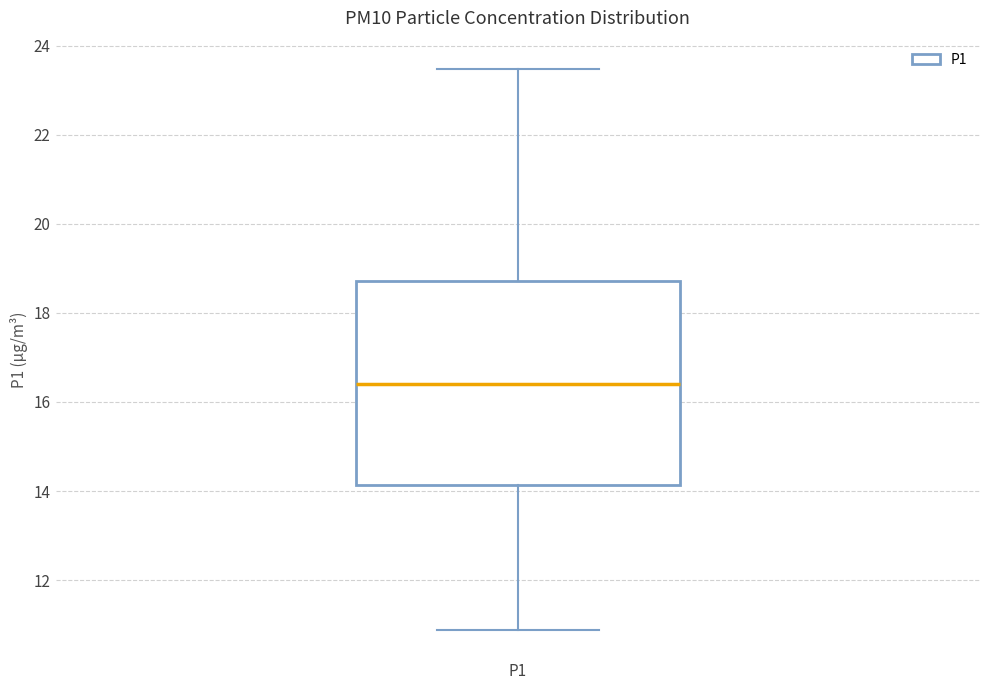

Read this box plot against the y-axis: the position of the median line, the range covered by the box, and the ends of both whiskers. The values are not printed on the chart, so give them approximately, as read against the axis.

median 16.4, box 14.2 to 18.8, whiskers 10.8 to 23.4